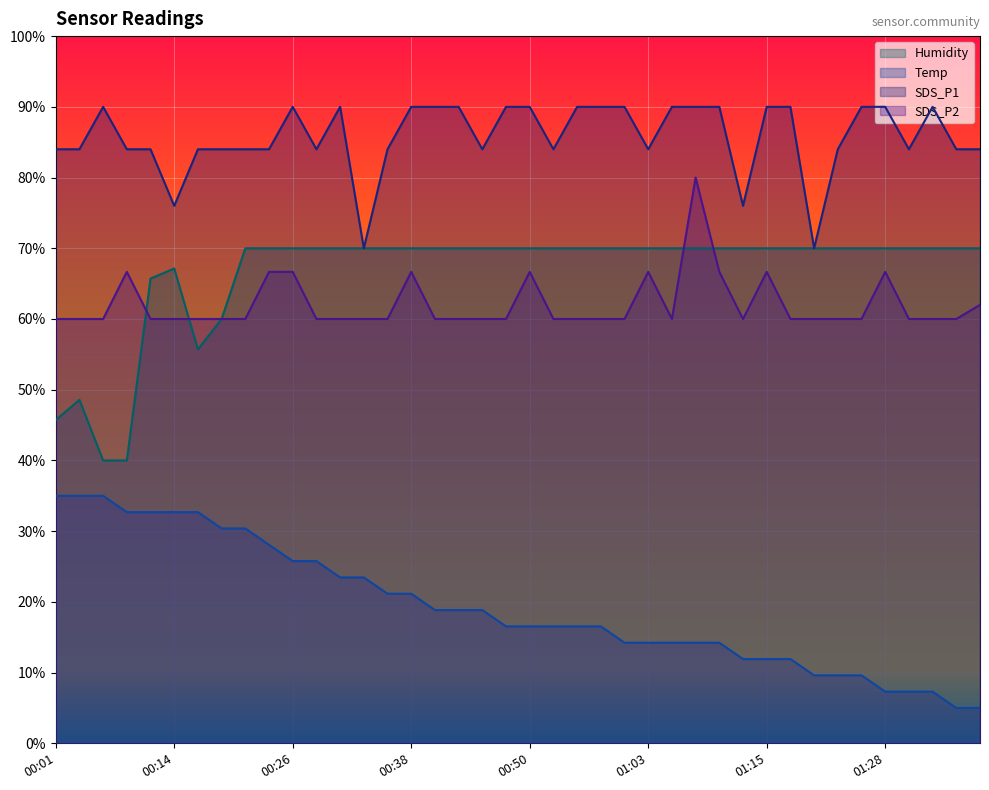

At which label is SDS_P2 closest to 70?

00:09